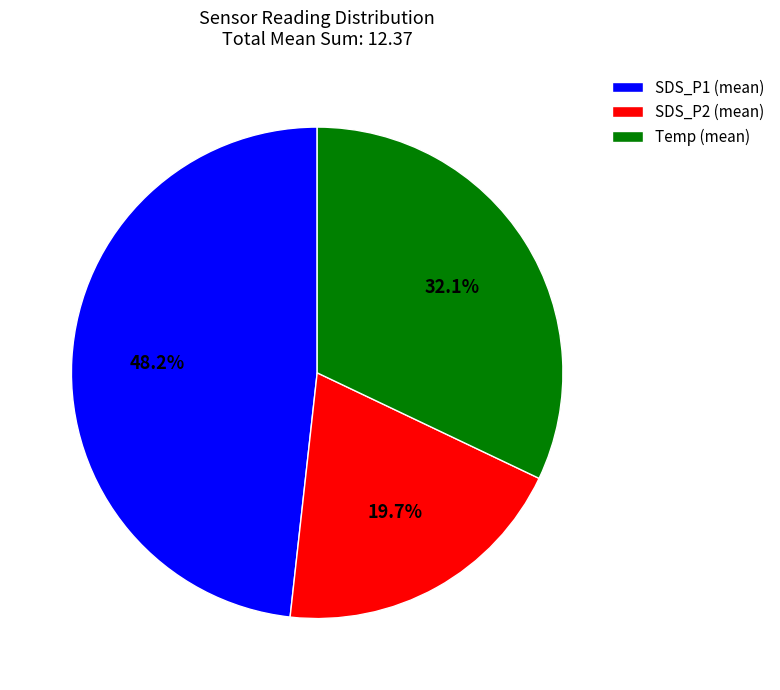

What is the smallest slice in the pie chart?

SDS_P2 (mean)